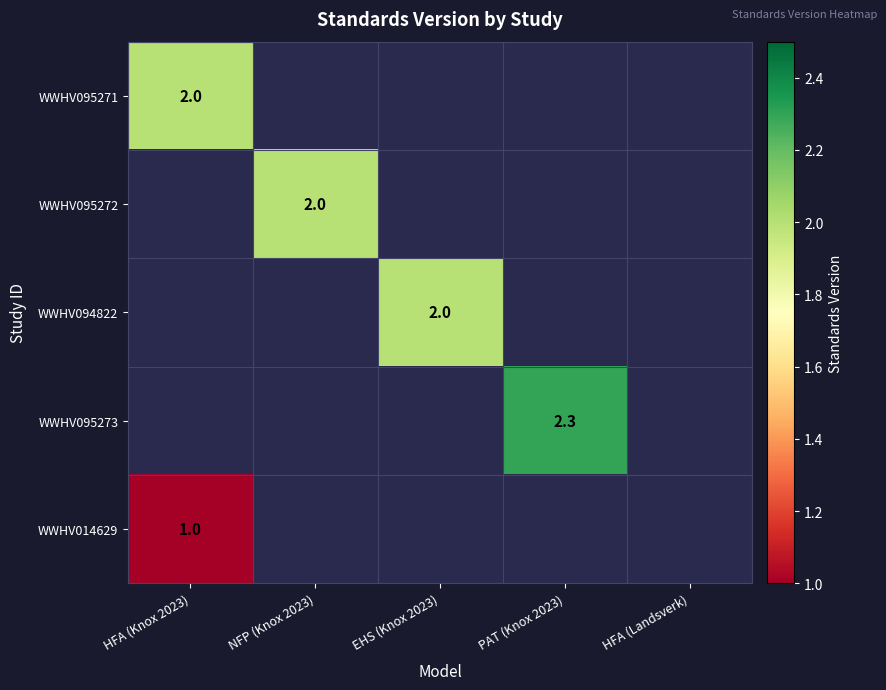

The WWHV014629 series shows 1.0 at HFA (Knox 2023). True or false?

True